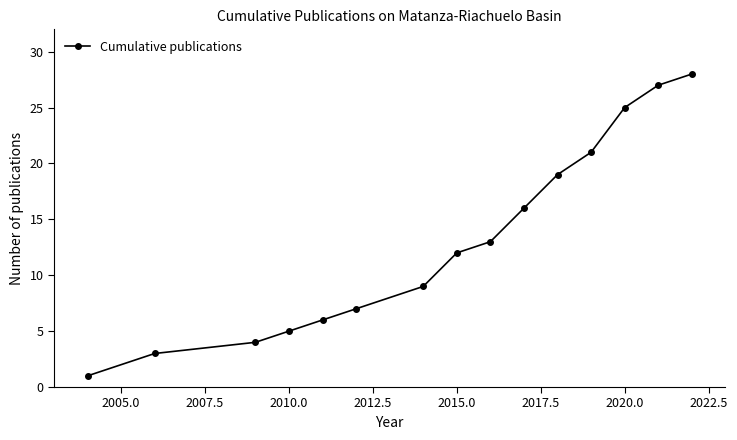

True or false: the data has more than 1 interior local peaks.

False